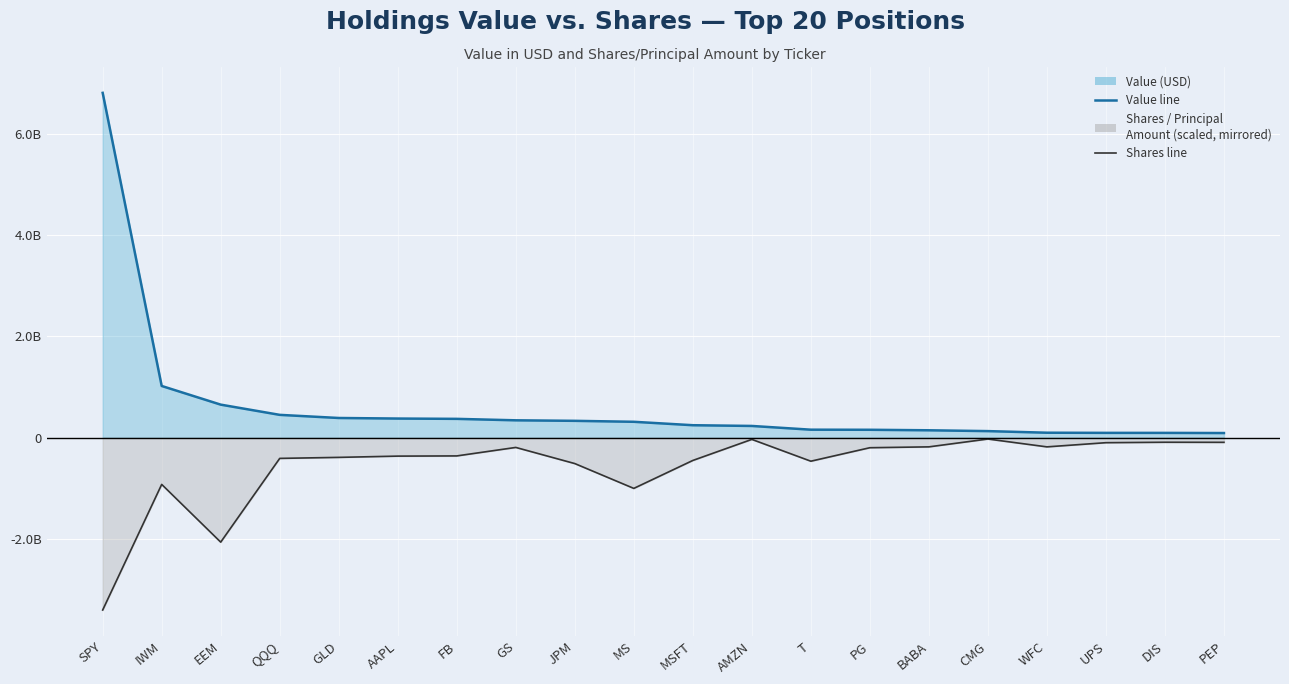

What is the difference between the second highest and minimum values in the Value line series?

929719000.0